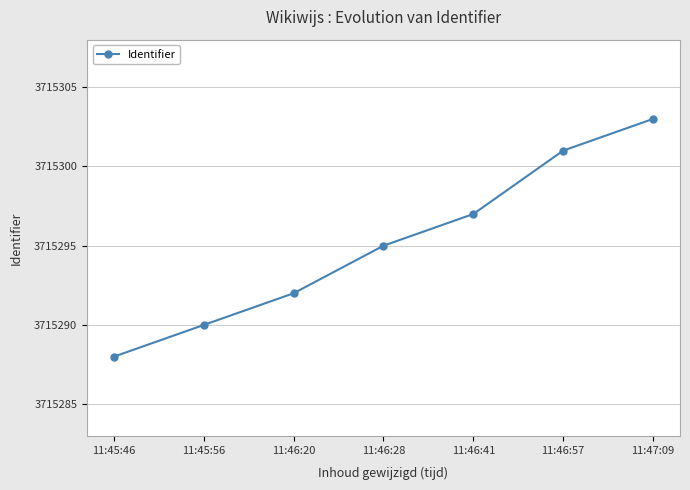

What is the difference between the second highest and minimum values?

13